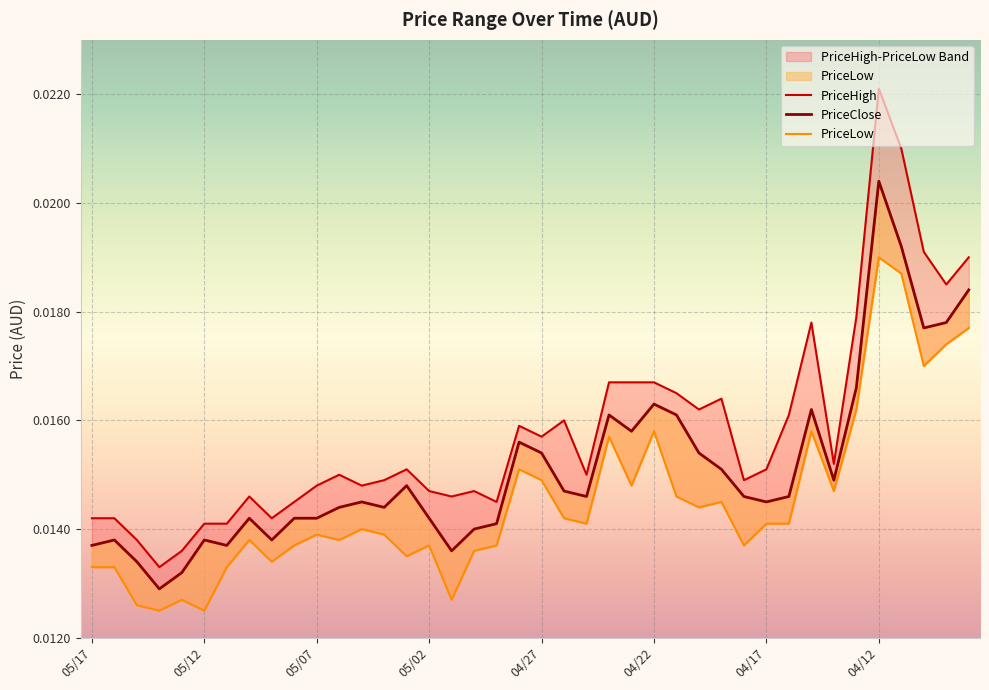

How many categories are shown in the chart?

40